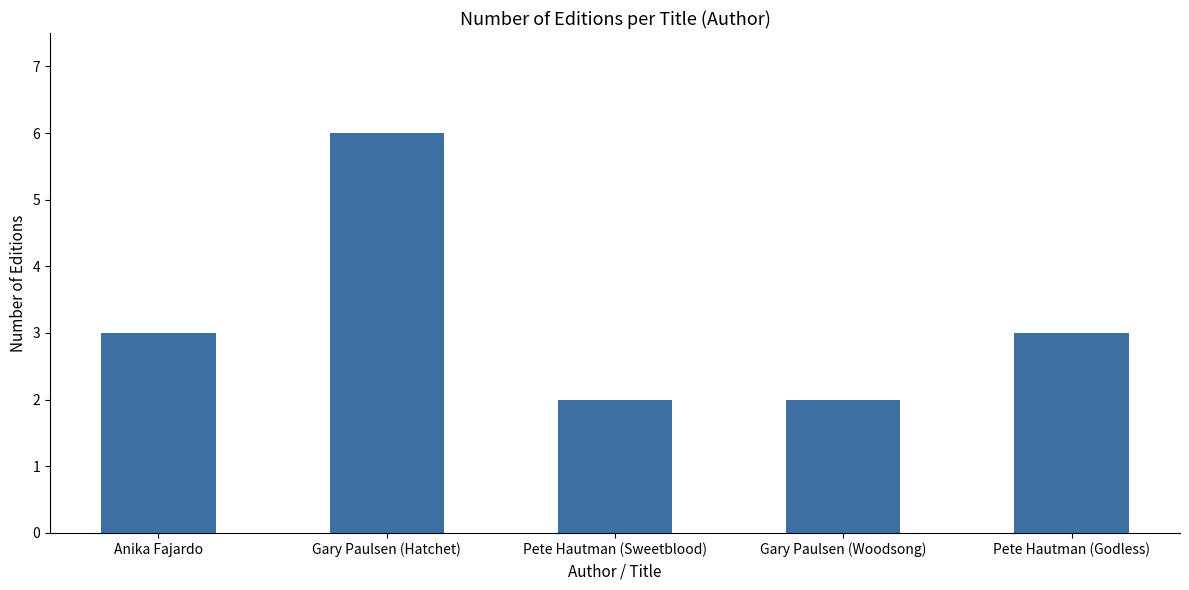

What position from the left is Gary Paulsen (Woodsong)?

4